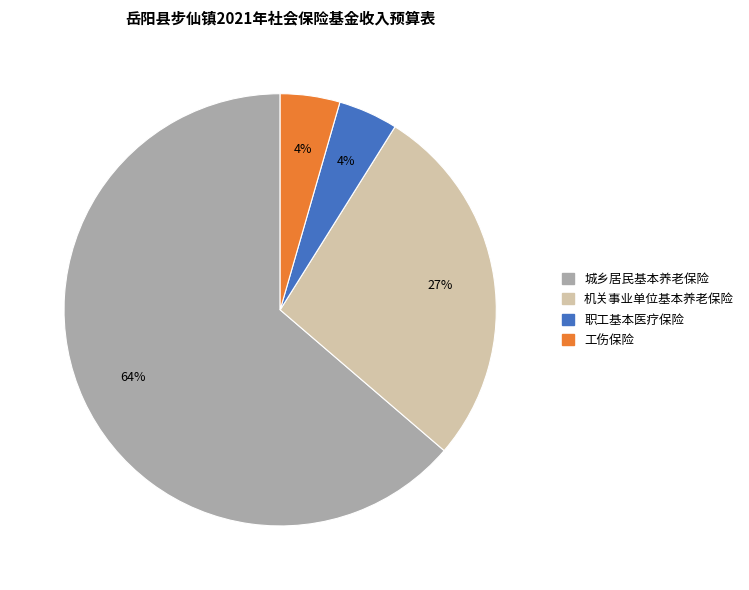

Does any single category account for the majority?

Yes